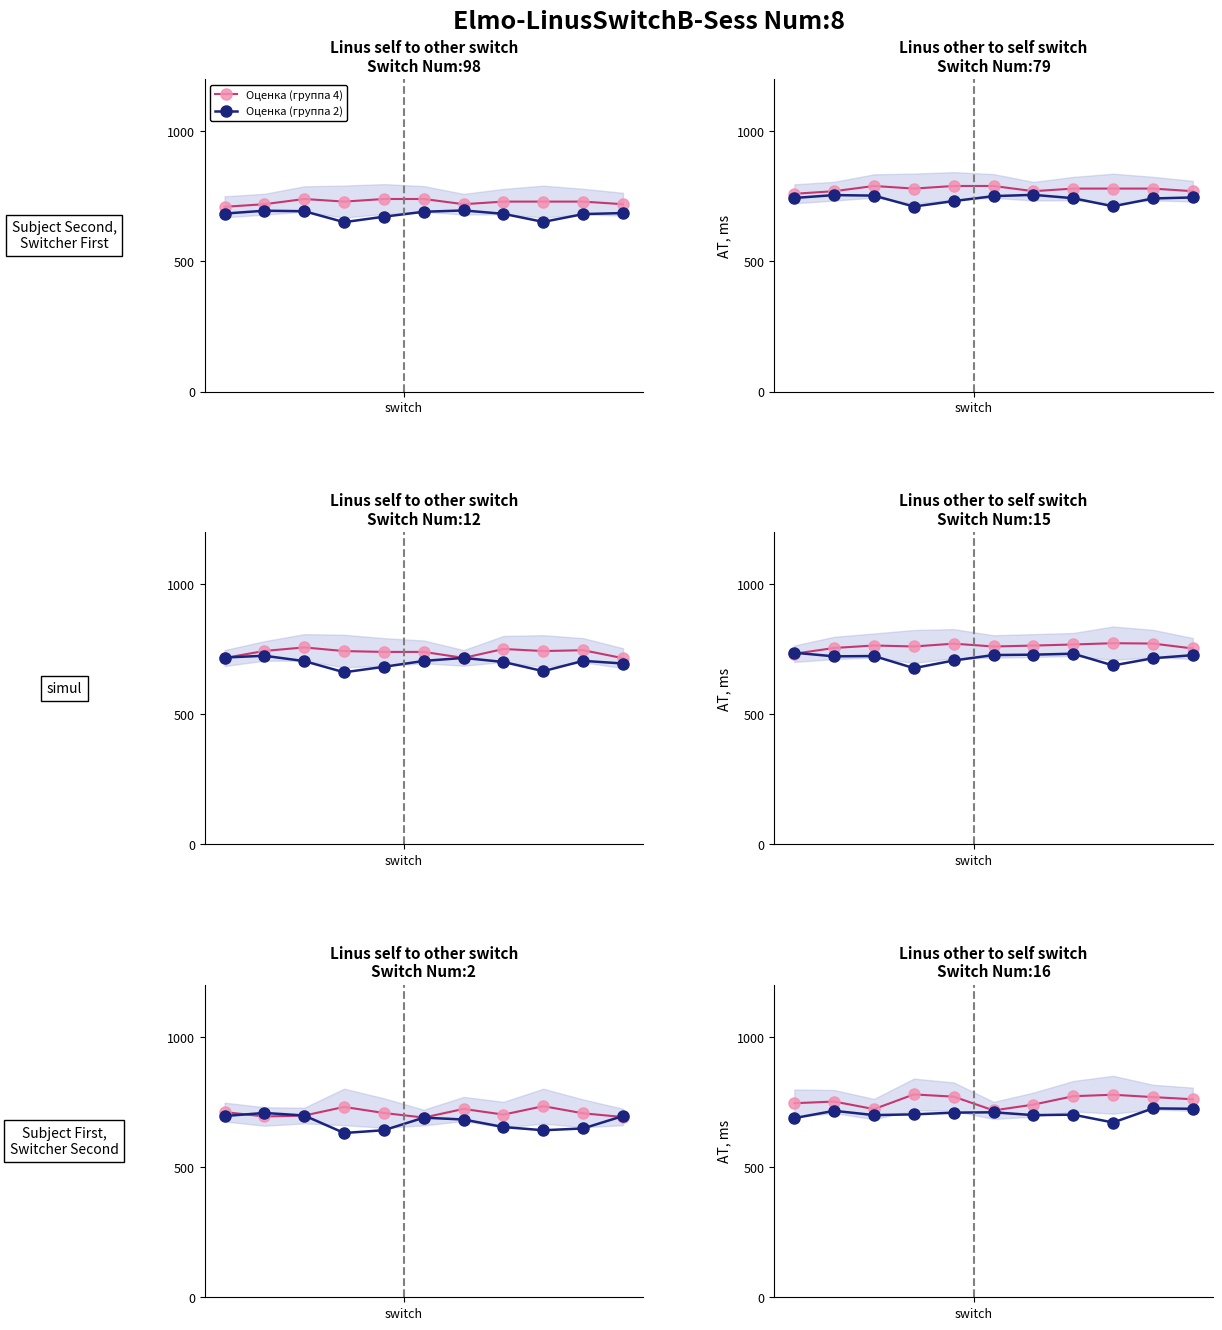

What is the label of the 8th point from the left?

7